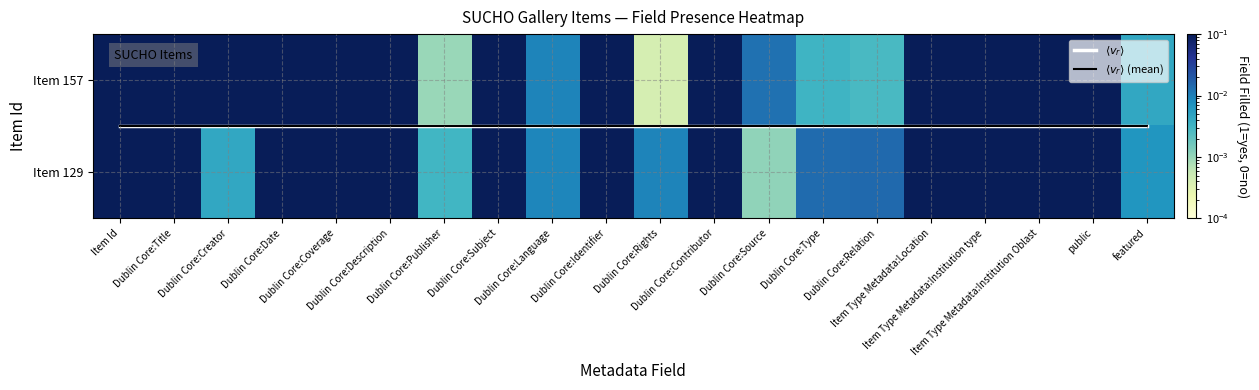

At which category is the sum across all series the highest?

Item Id